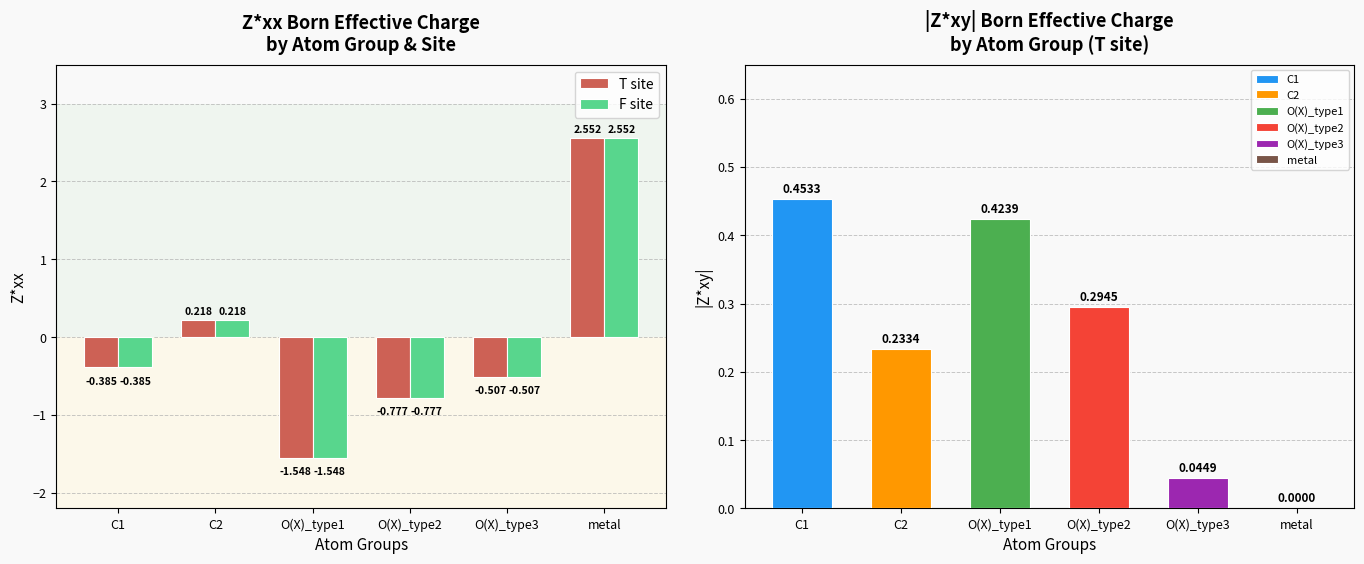

The value of F site at O(X)_type3 is -0.2. True or false?

False